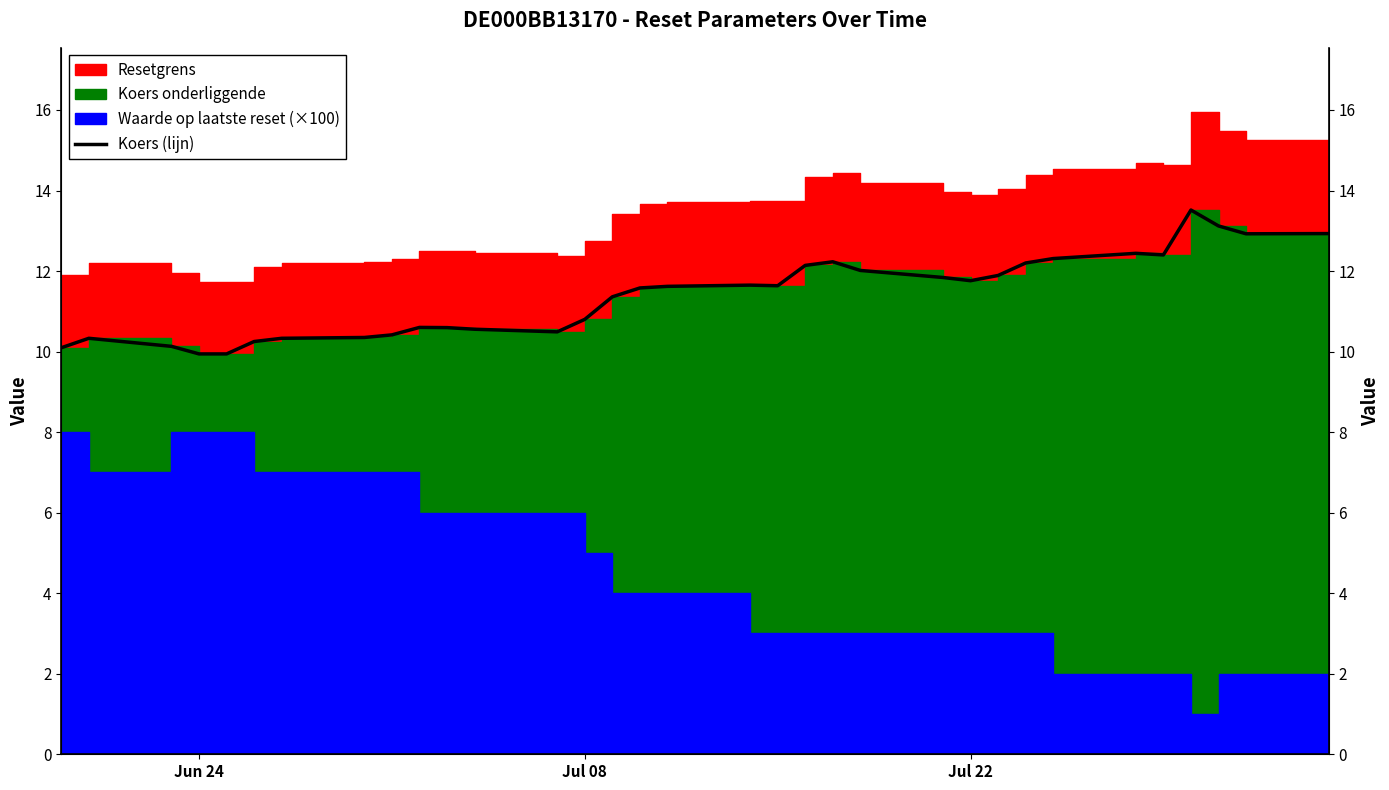

How many data points are less than 11?

14